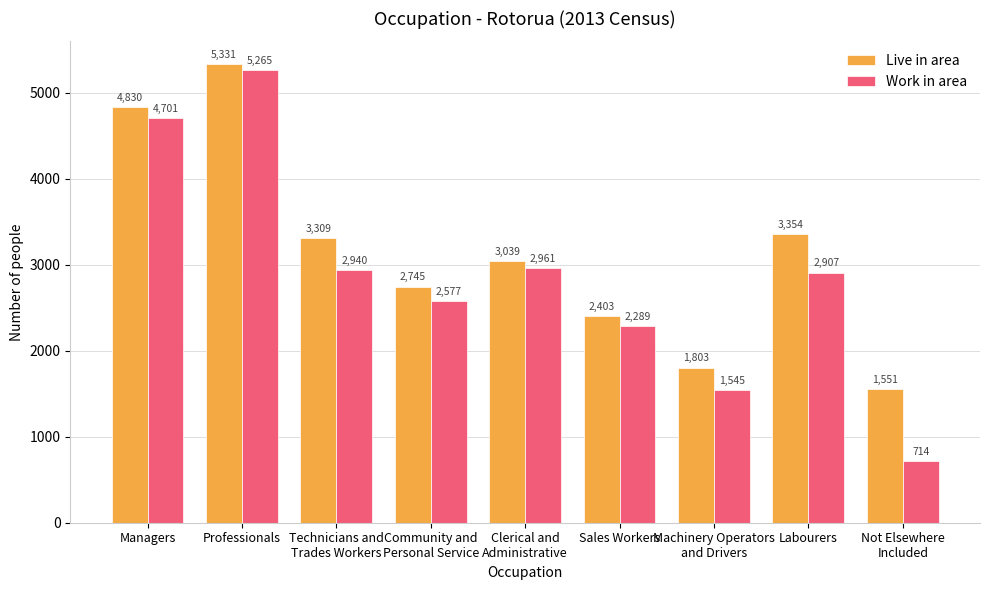

What is the difference between the Live in area values at Professionals and Managers?

501